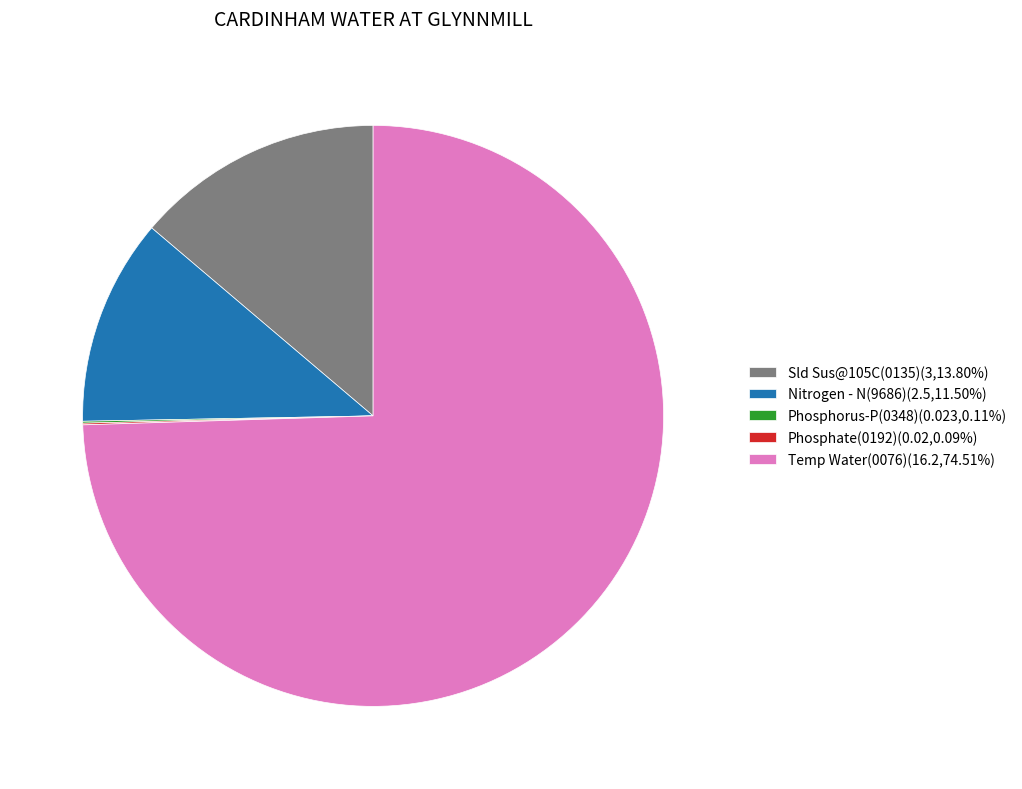

Is Temp Water(0076)(16.2,74.51%) the majority of the pie?

Yes